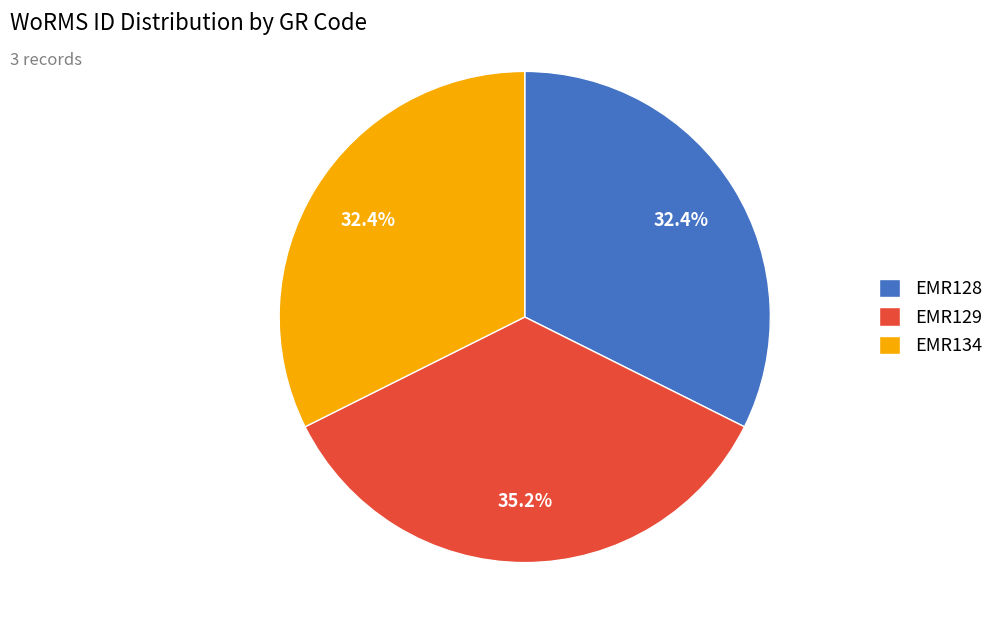

Combined, what portion of the pie is EMR128 and EMR134?

64.8%